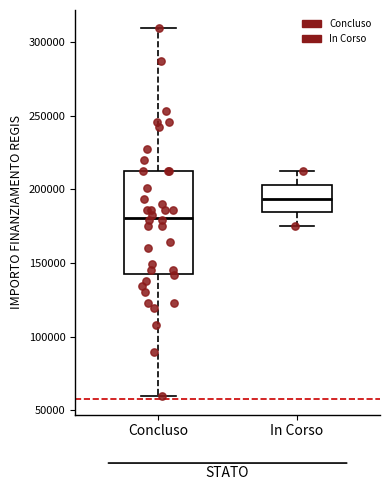

Where is the lower edge of the box for In Corso on the y-axis? The values are not printed on the chart, so give them approximately, as read against the axis.

185000